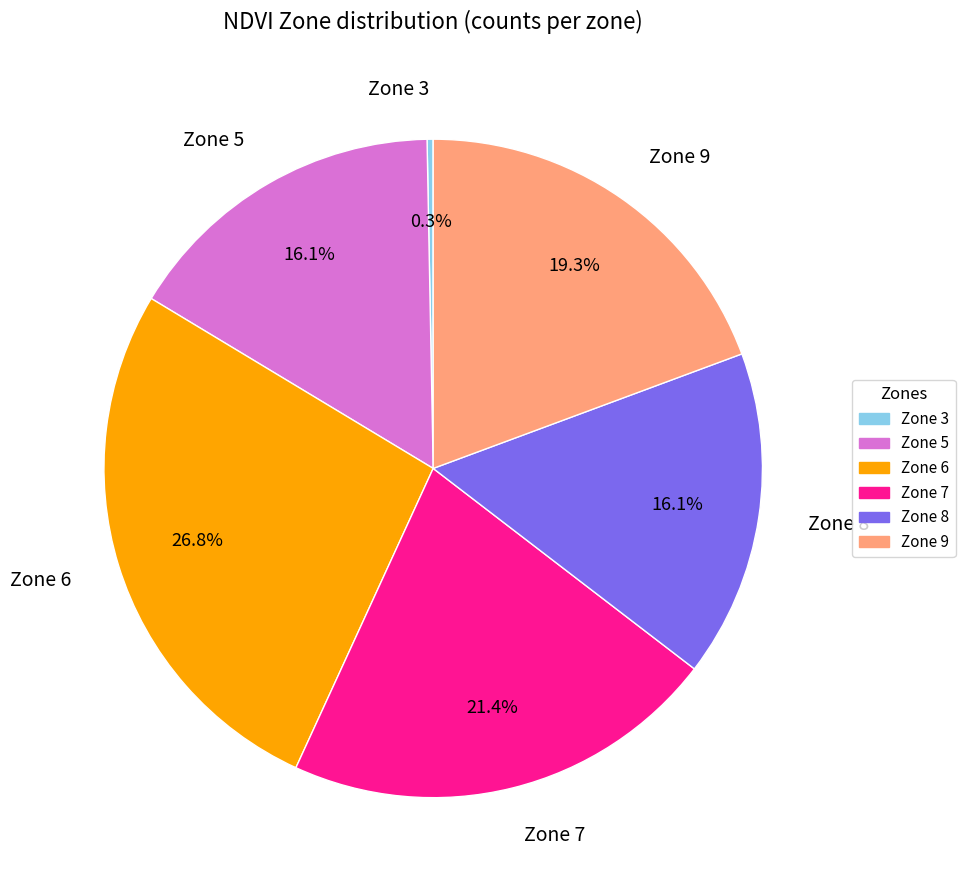

How many slices are in this pie chart?

6